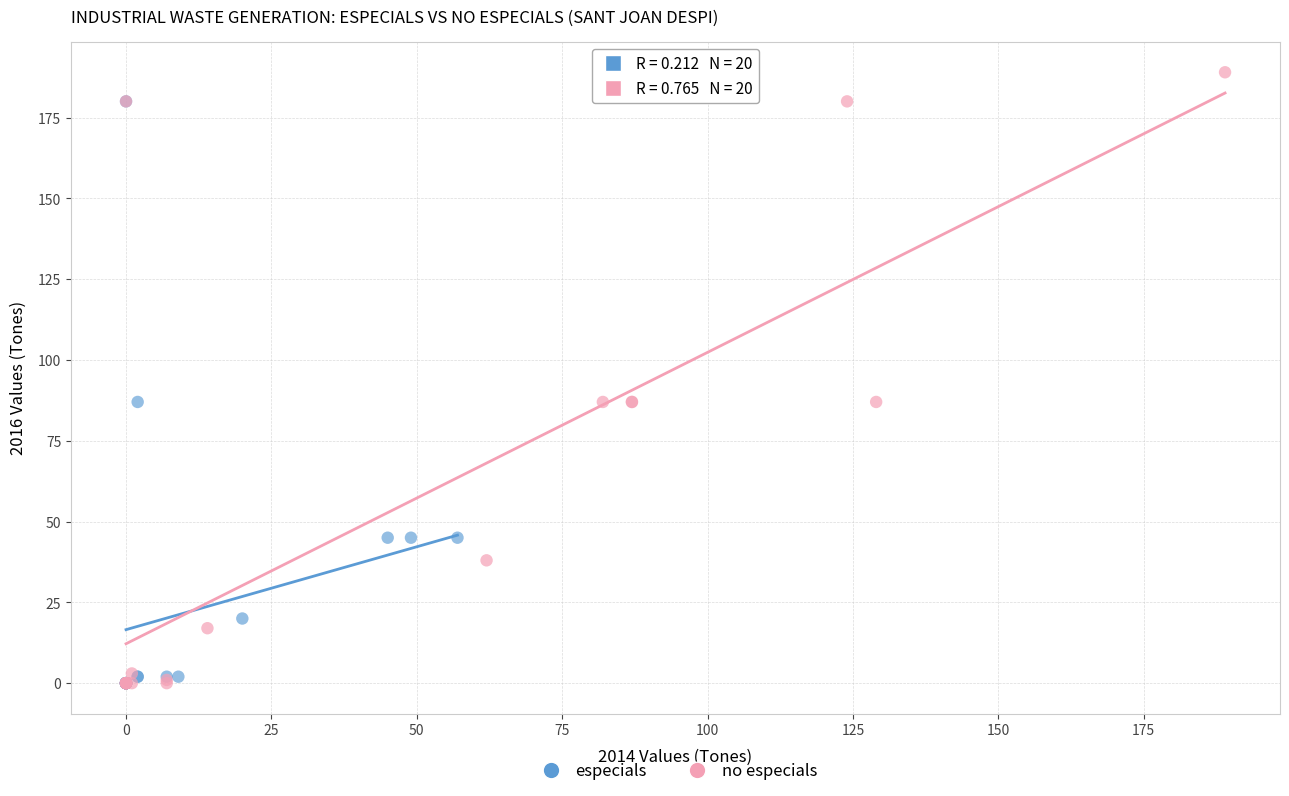

Which series reaches the maximum Y coordinate?

no especials